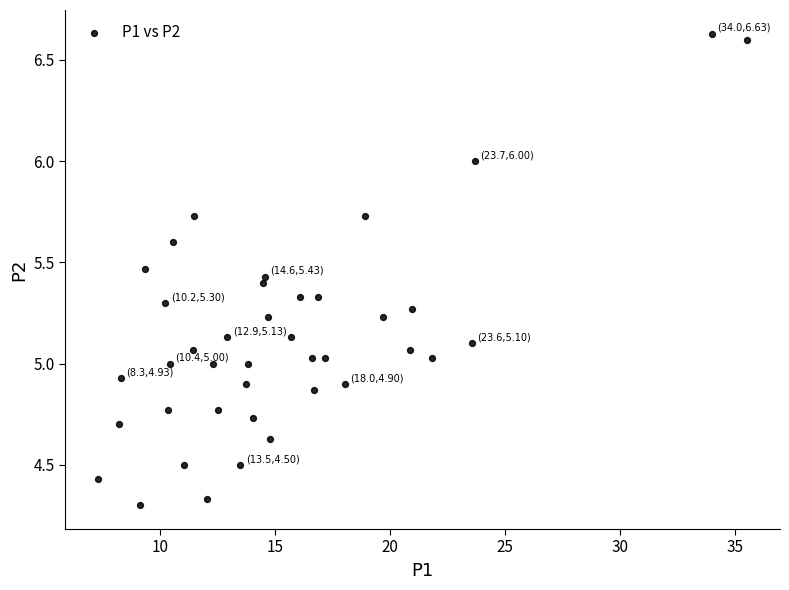

What is the range of X values (max minus min)?

28.2